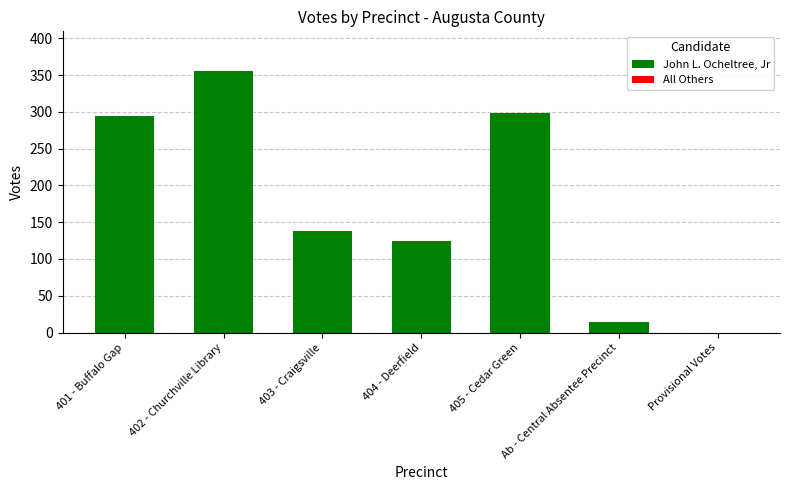

What is the highest value of the John L. Ocheltree, Jr series?

355